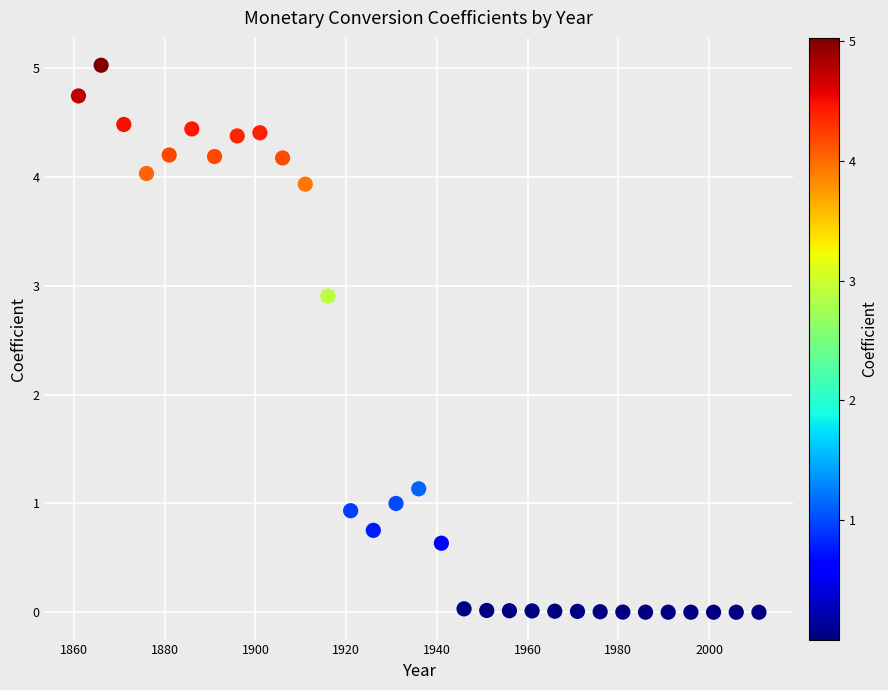

What is the range of Y values (max minus min)?

5.0